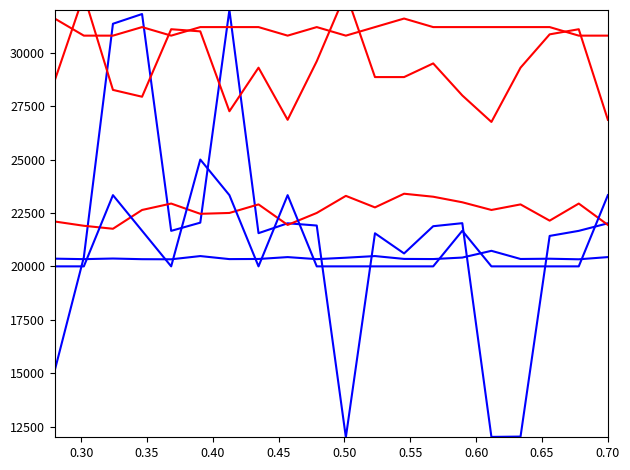

Is it true that SDS_P2 equals 22900.0 at 0.60?

True